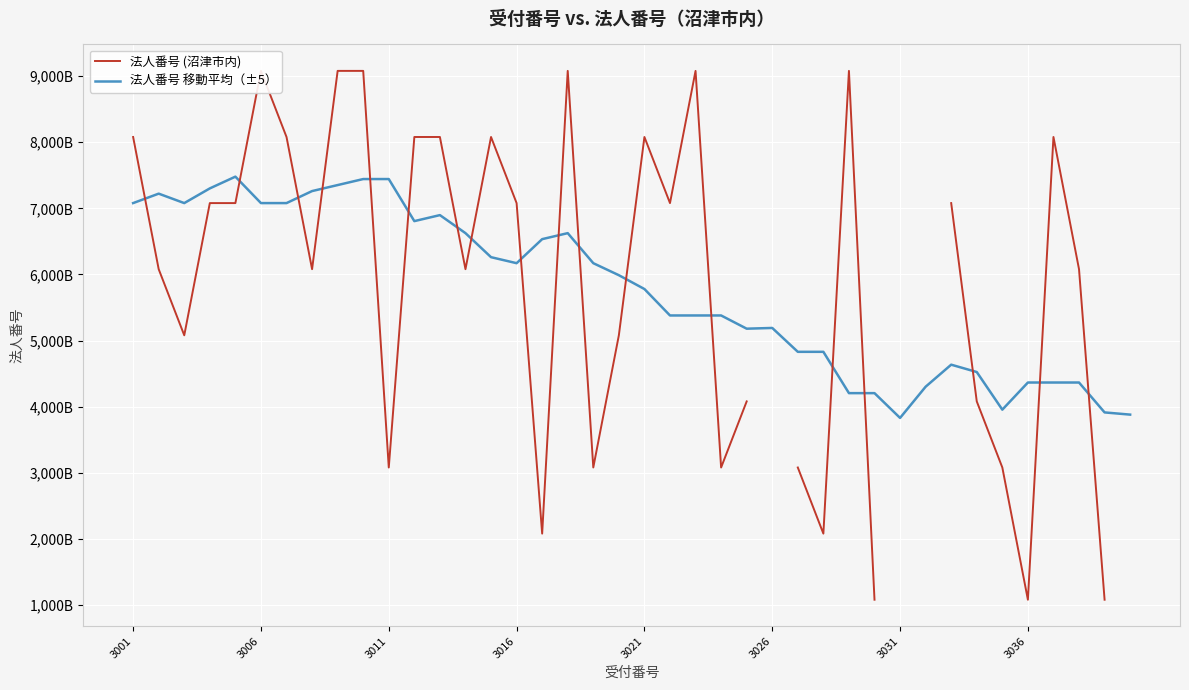

The value of 法人番号 移動平均（±5） at 3031 is 3548940075937.9. True or false?

False